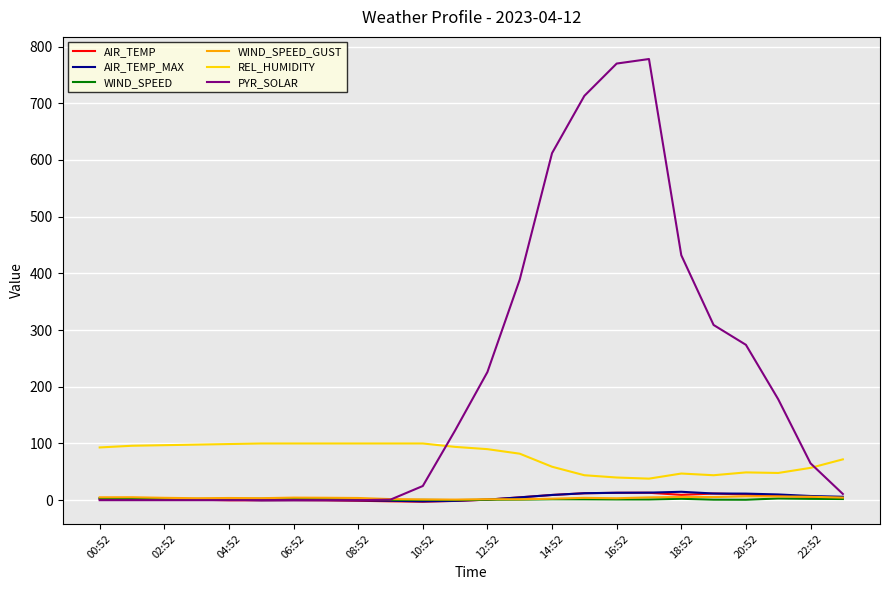

Which series has the largest range (max minus min)?

PYR_SOLAR